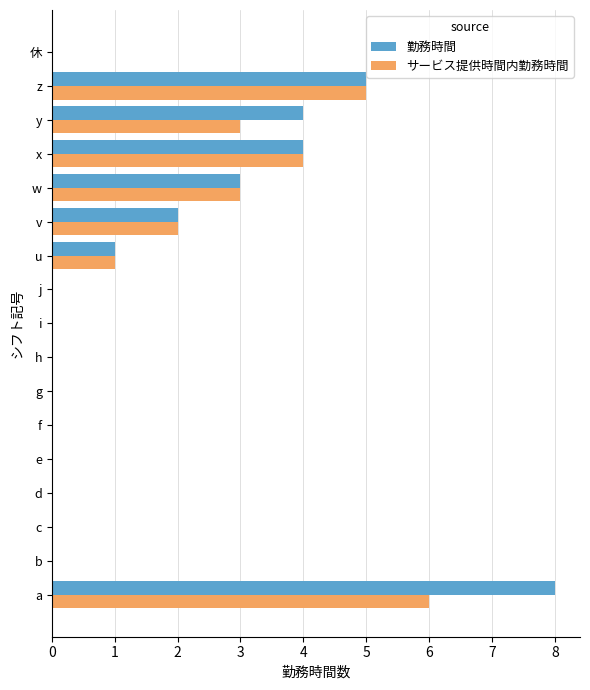

At which category is the sum across all series the highest?

a